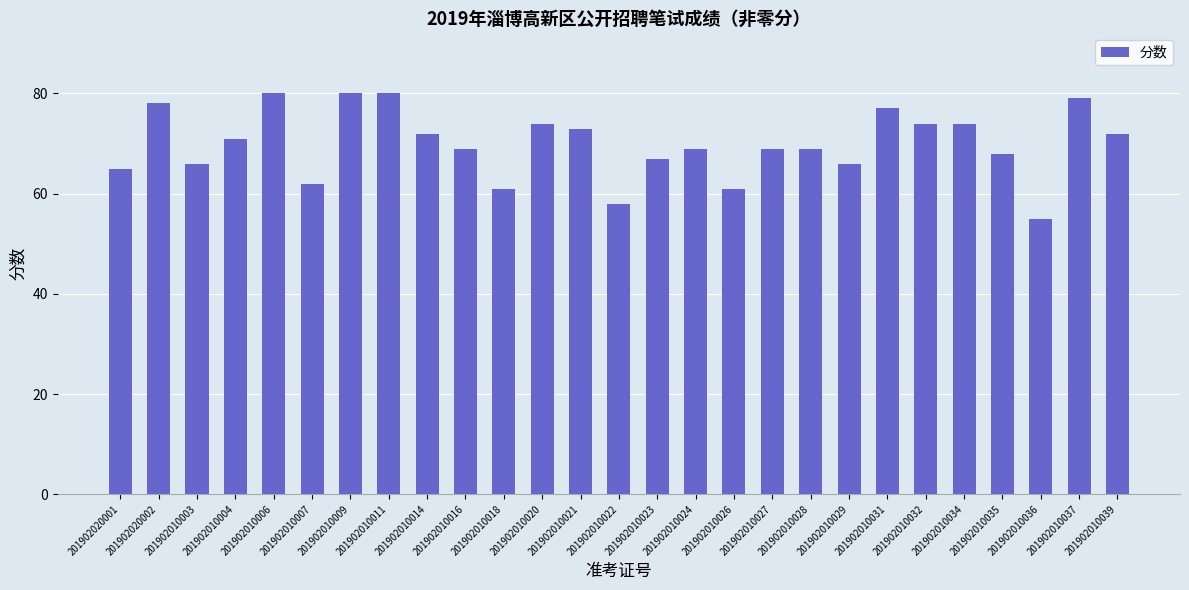

What is the label of the 2nd bar from the left?

201902020002